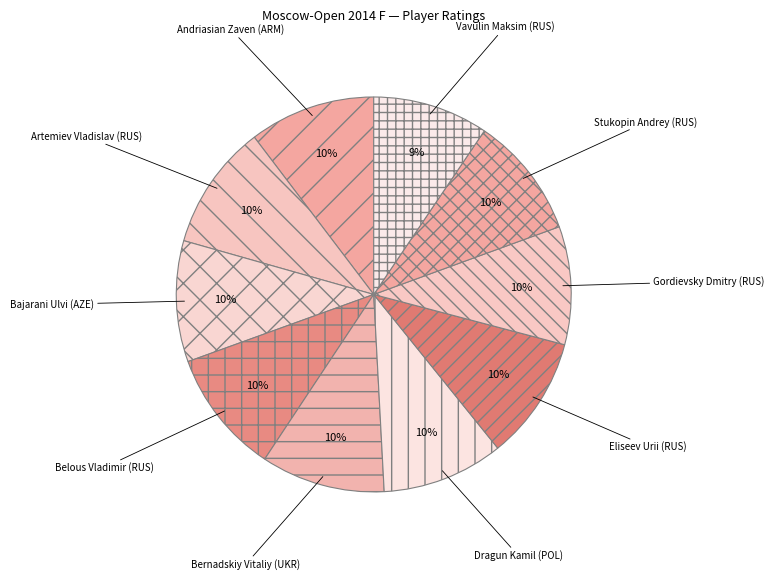

Is the sum of Andriasian Zaven (ARM) and Artemiev Vladislav (RUS) greater than half?

No